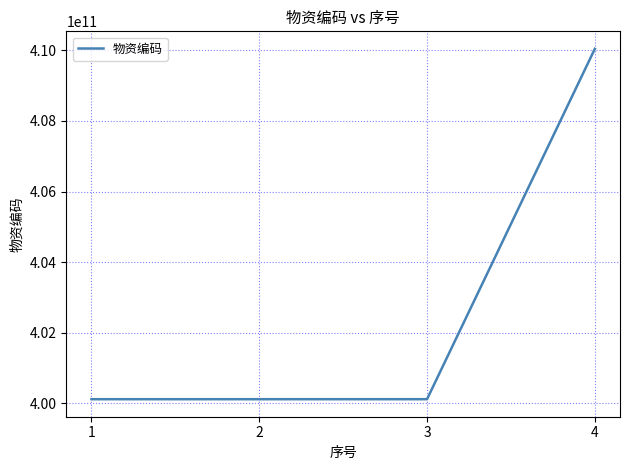

True or false: the data has more than 2 interior local peaks.

False